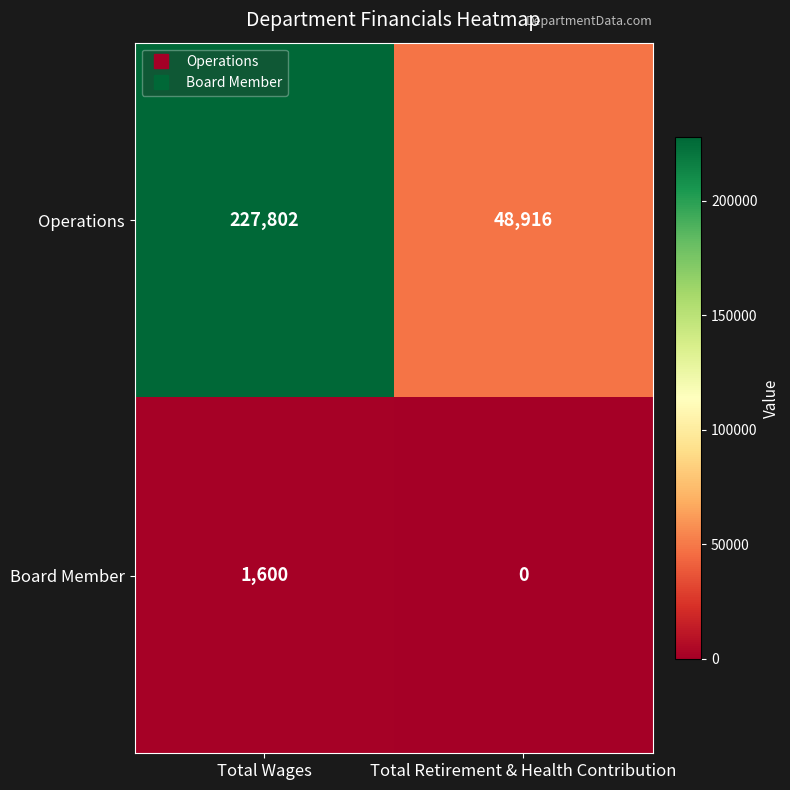

Rank the series by their average value, from highest to lowest.

Operations, Board Member